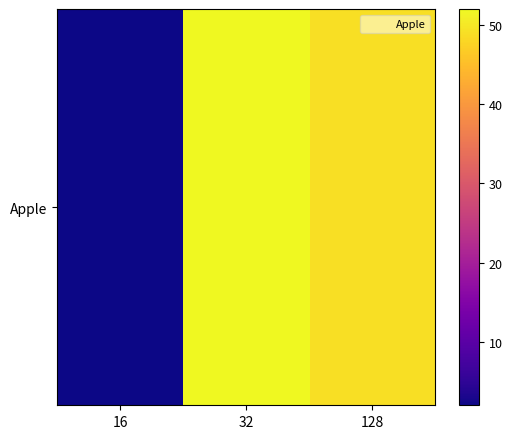

What is the difference between the values at 128 and 32?

3